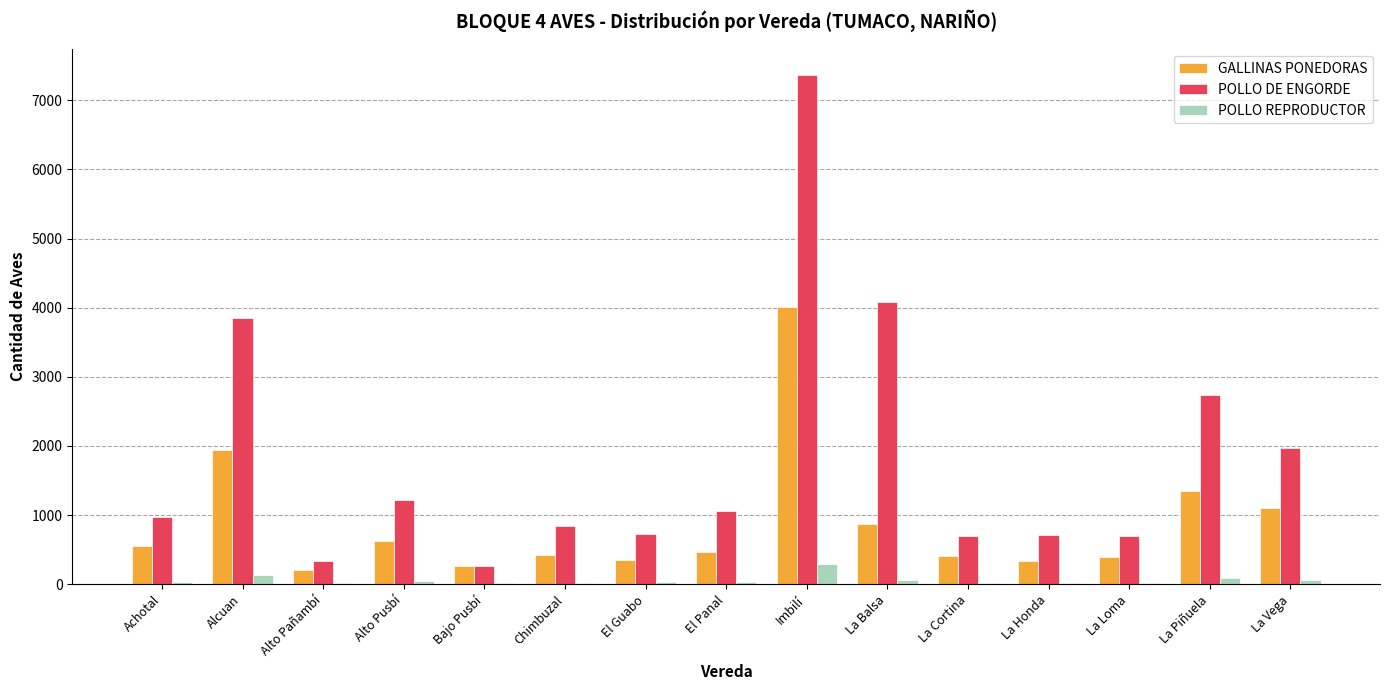

Which series changed the most between Alto Pañambí and El Guabo?

POLLO DE ENGORDE